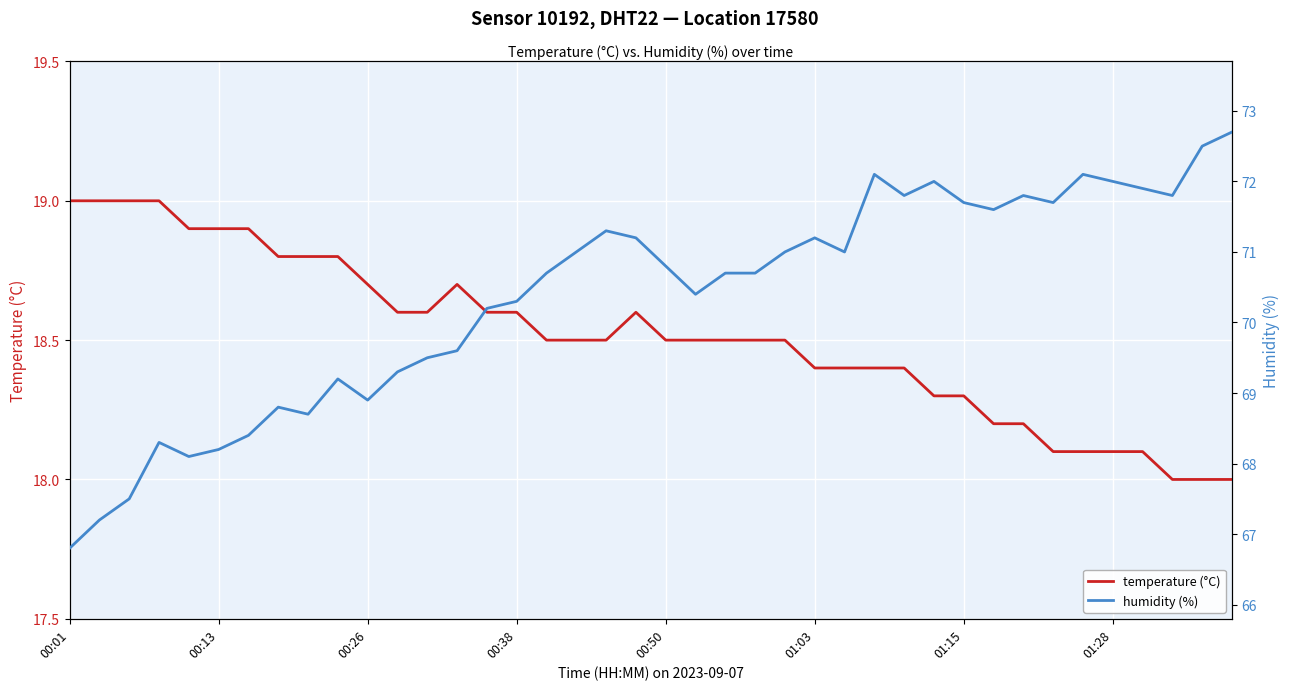

Which series has the largest total across all categories?

humidity (%)